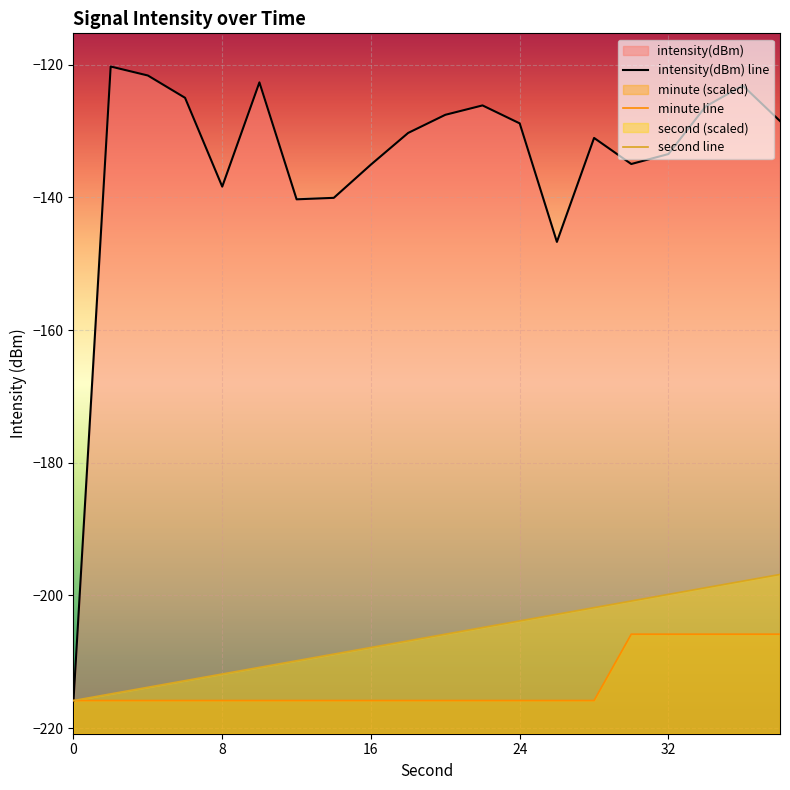

What is the difference between the maximum and minimum values in the intensity series?

95.5